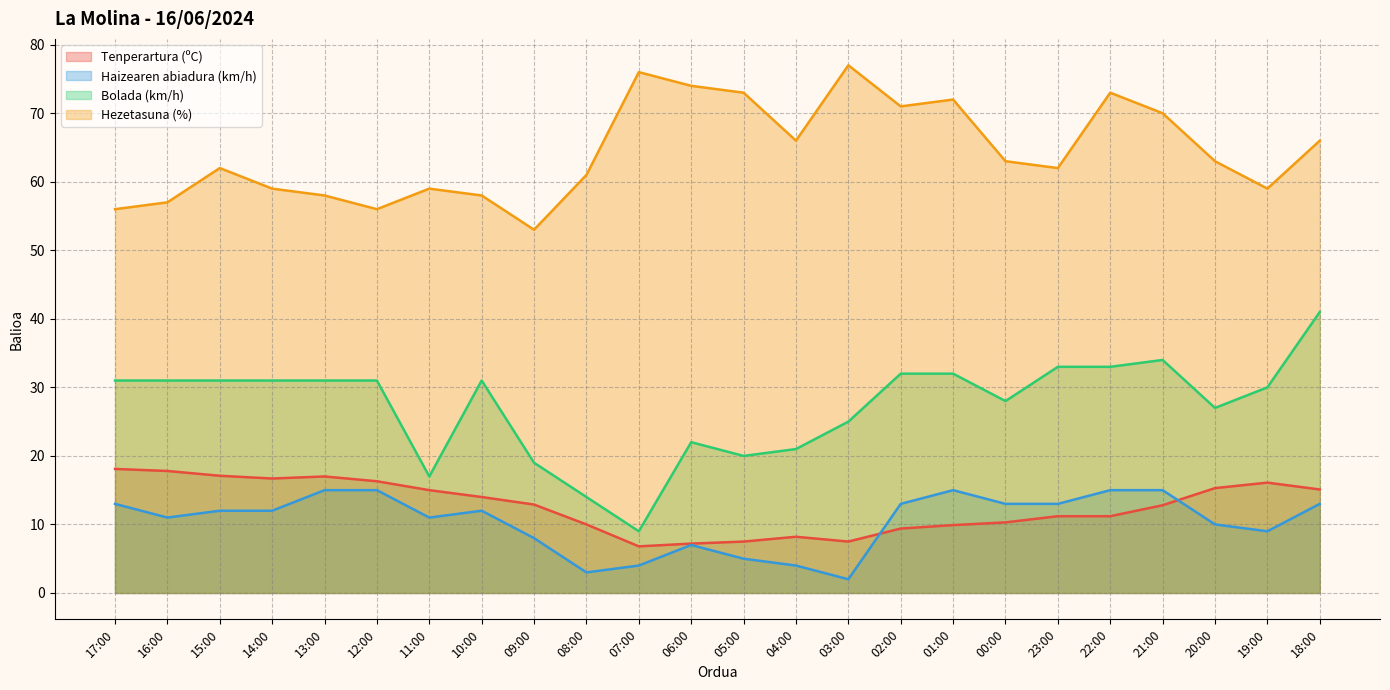

How many categories are shown in the chart?

24